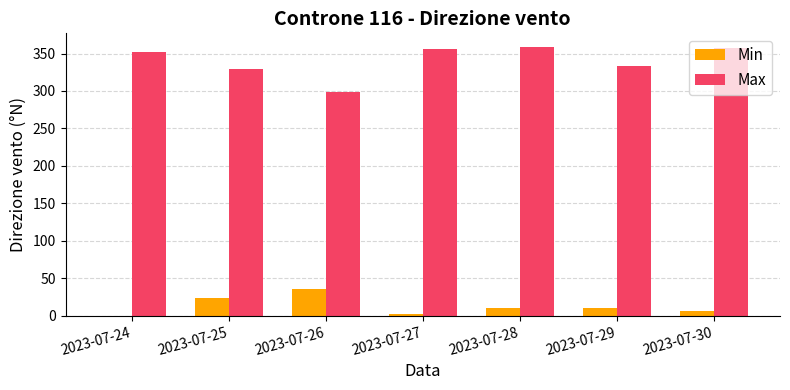

What are all the series names shown in the legend?

Min, Max